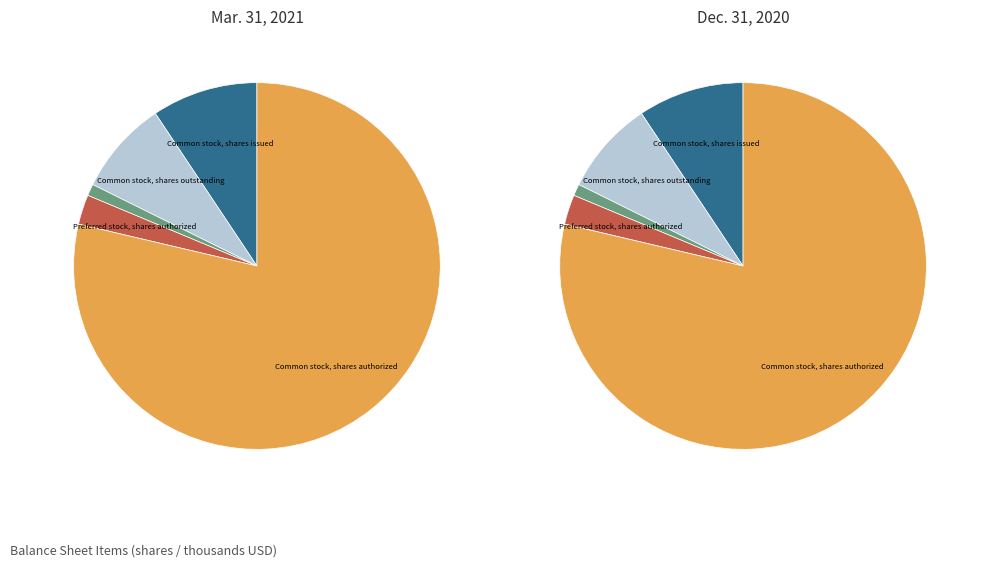

The Common stock, shares authorized slice represents 86% of the pie. True or false?

False